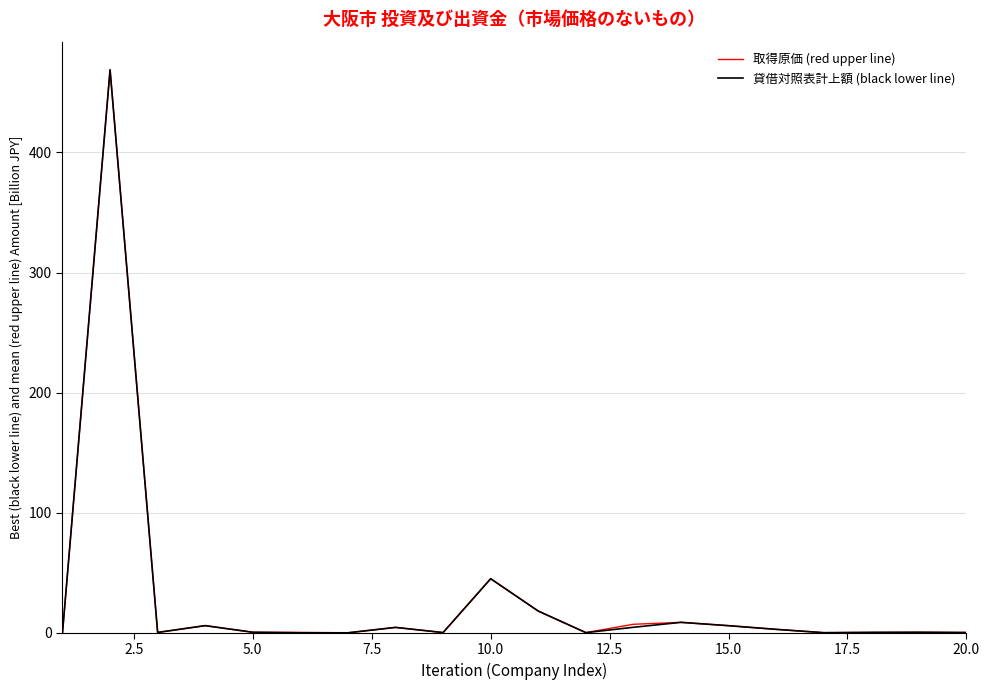

What is the maximum value shown in the chart?

468.8